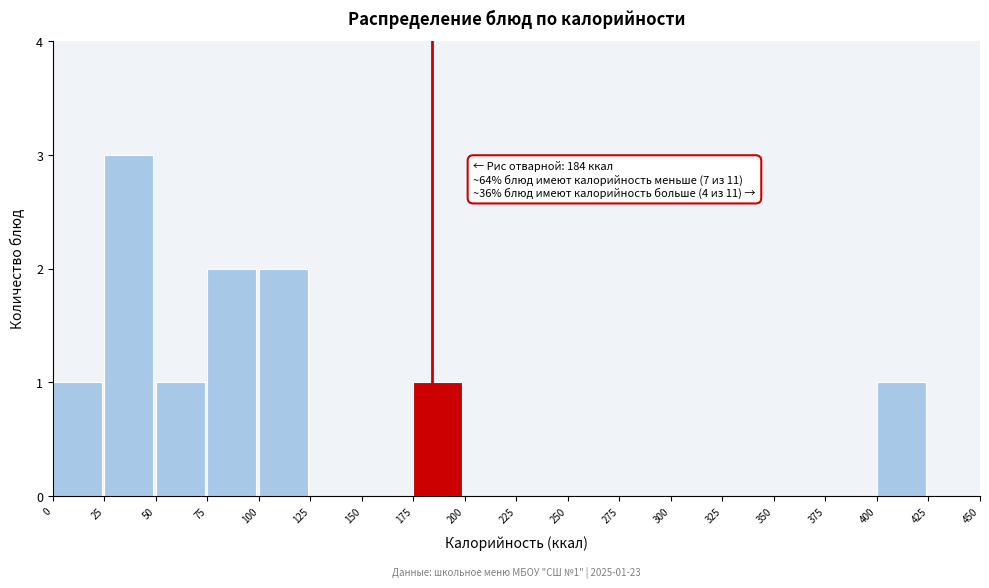

Over which range of the x-axis is the bar tallest?

25 to 50